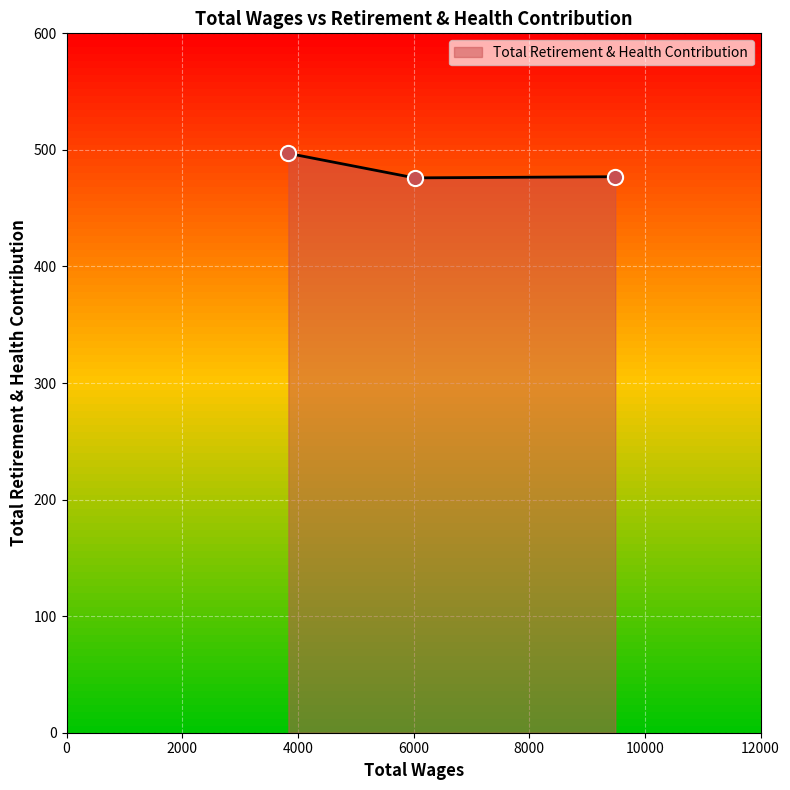

What is the maximum value shown in the chart?

497